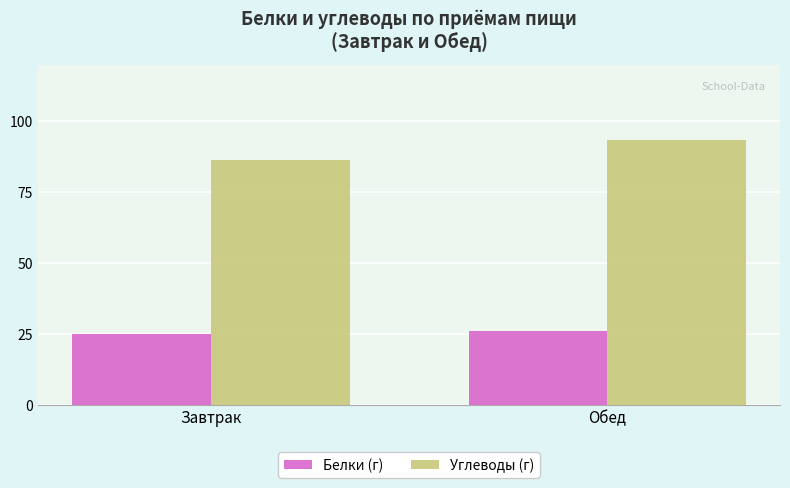

What is the label of the 1st bar from the left?

Завтрак